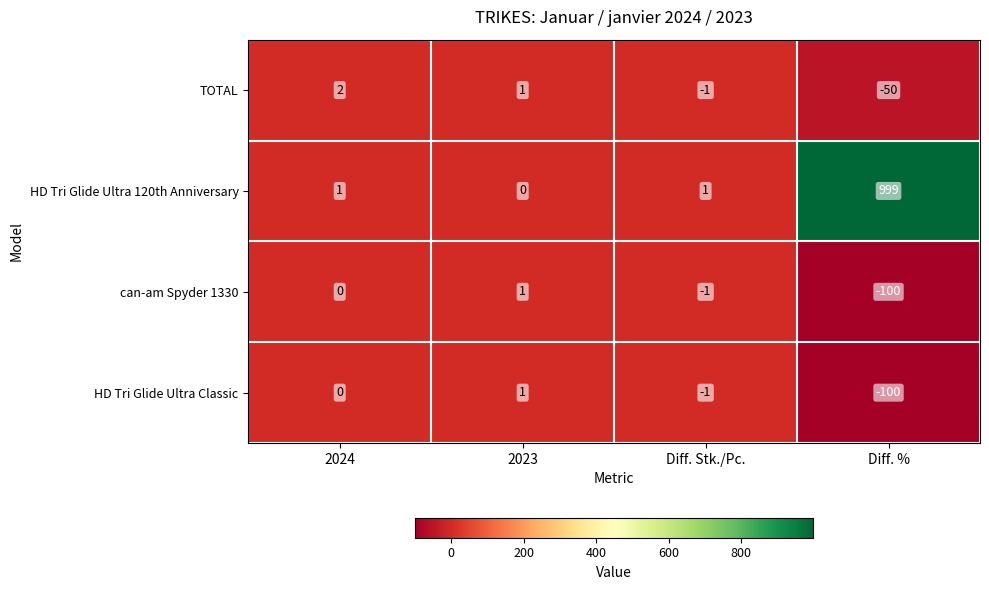

Is it true that can-am Spyder 1330 equals -144 at Diff. %?

False